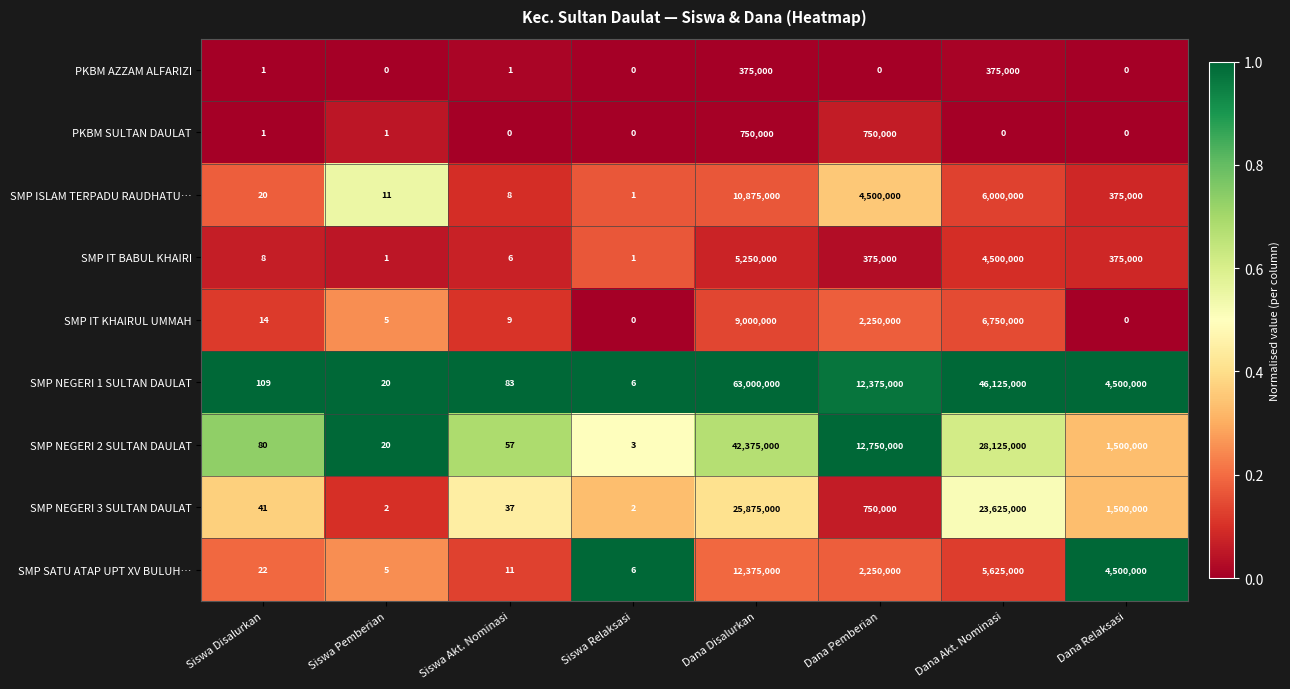

Which series has the largest total across all categories?

SMP NEGERI 1 SULTAN DAULAT